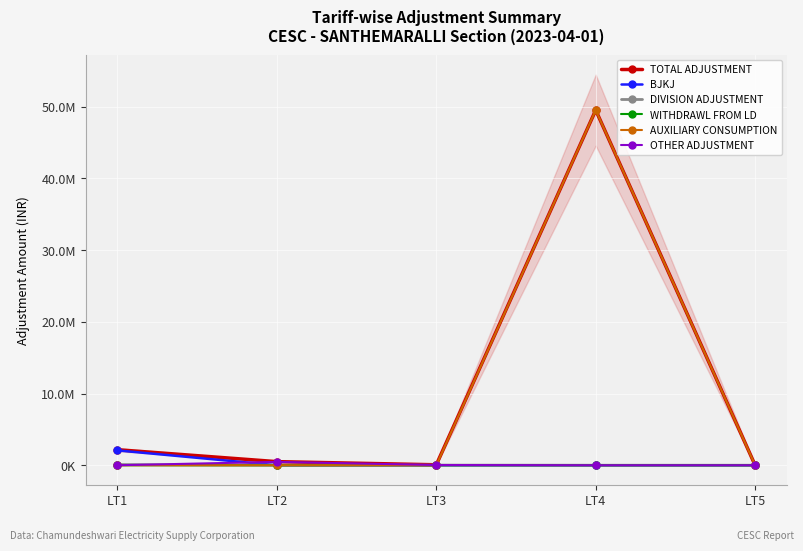

How many values in OTHER ADJUSTMENT are above zero?

2